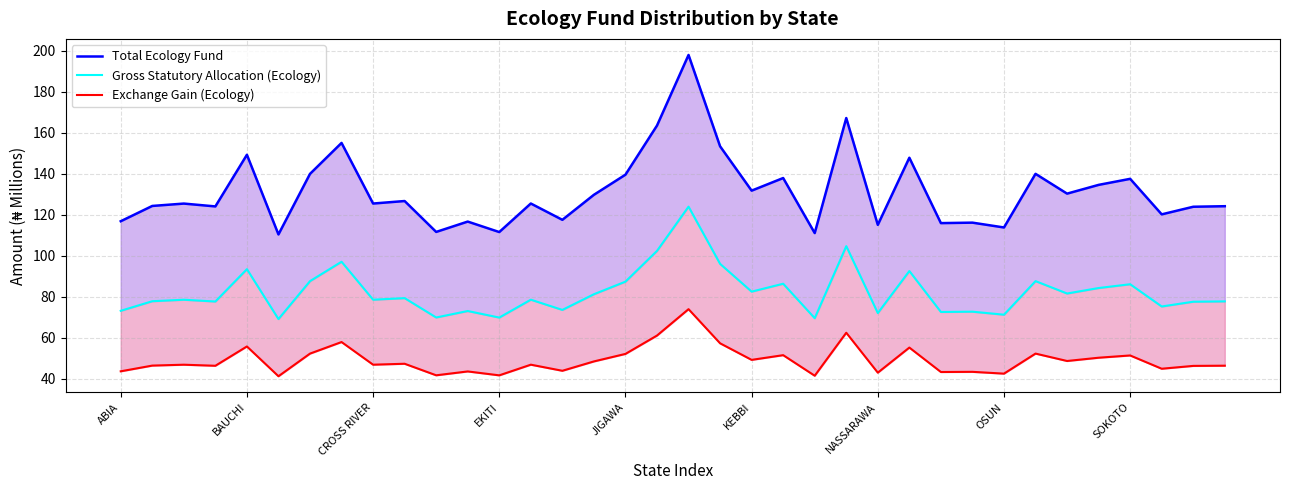

Which has a higher value, 17 or 27?

17